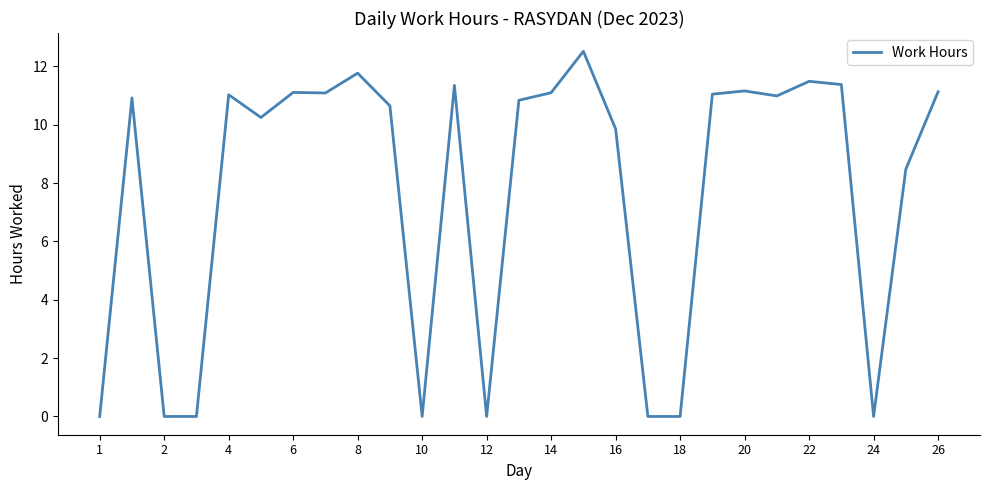

What is the greatest value displayed?

12.5